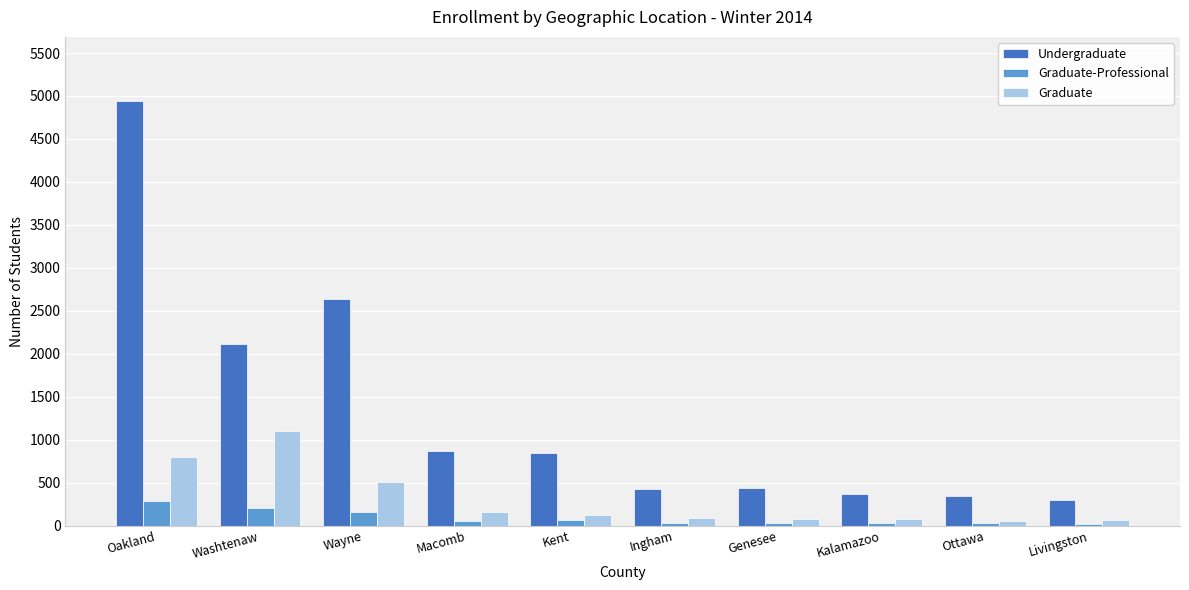

The value of Graduate at Kalamazoo is 72. True or false?

True